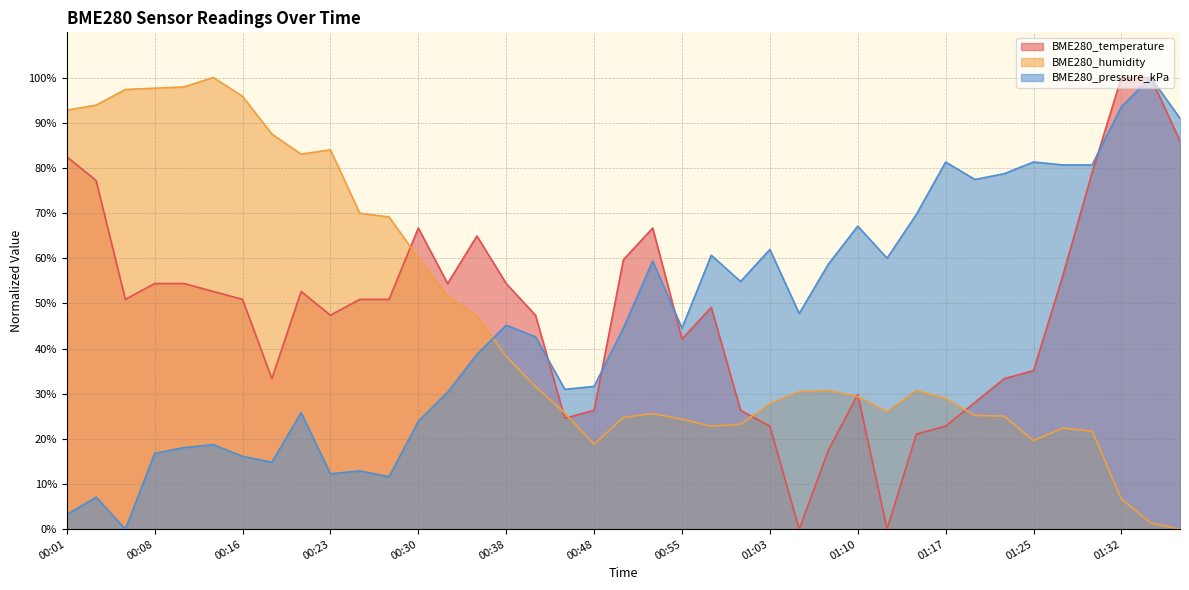

What is the difference between the BME280_temperature values at 01:03 and 01:12?

22.8